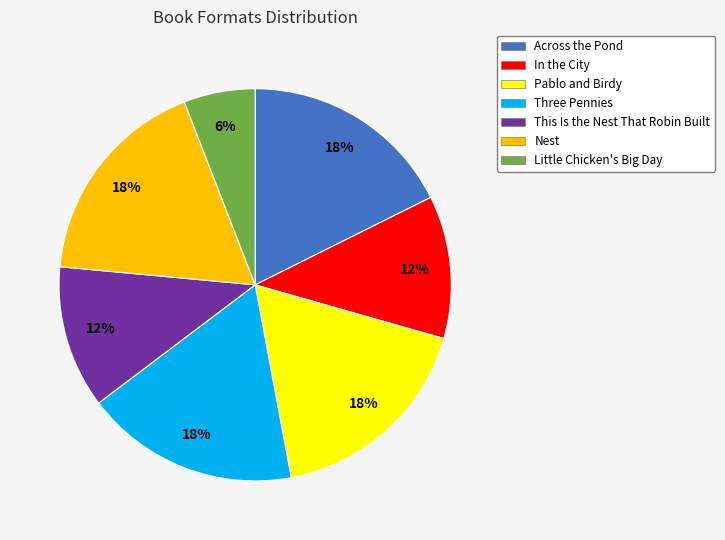

Between In the City and Little Chicken's Big Day, which is larger?

In the City